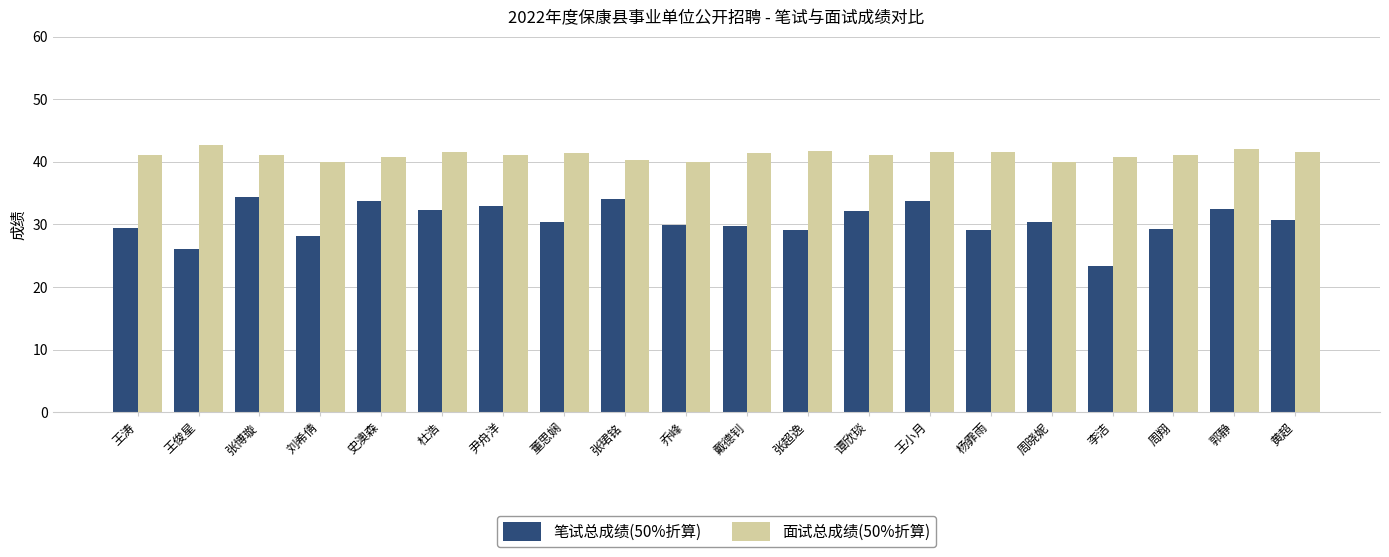

The value of 面试总成绩(50%折算) at 尹舟洋 is 41.1. True or false?

True